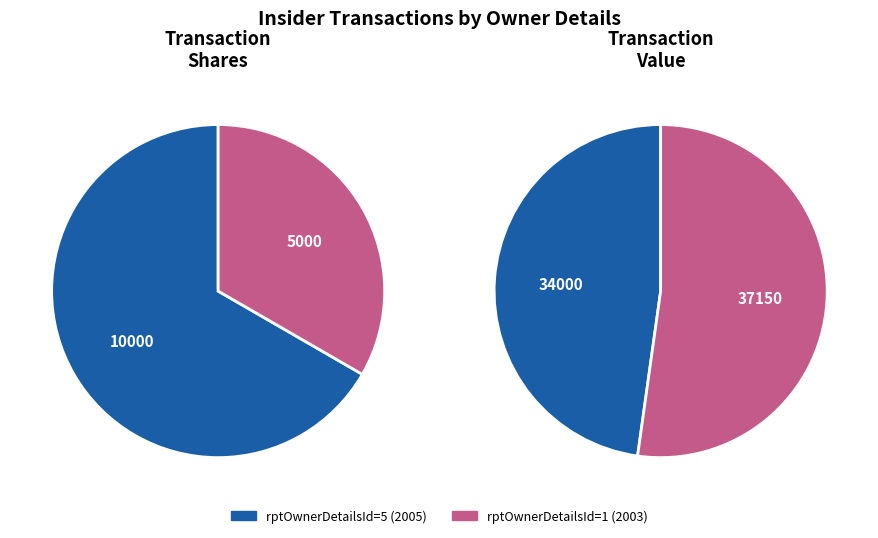

To the nearest percent, what portion does rptOwnerDetailsId=5 (2005) represent?

48%